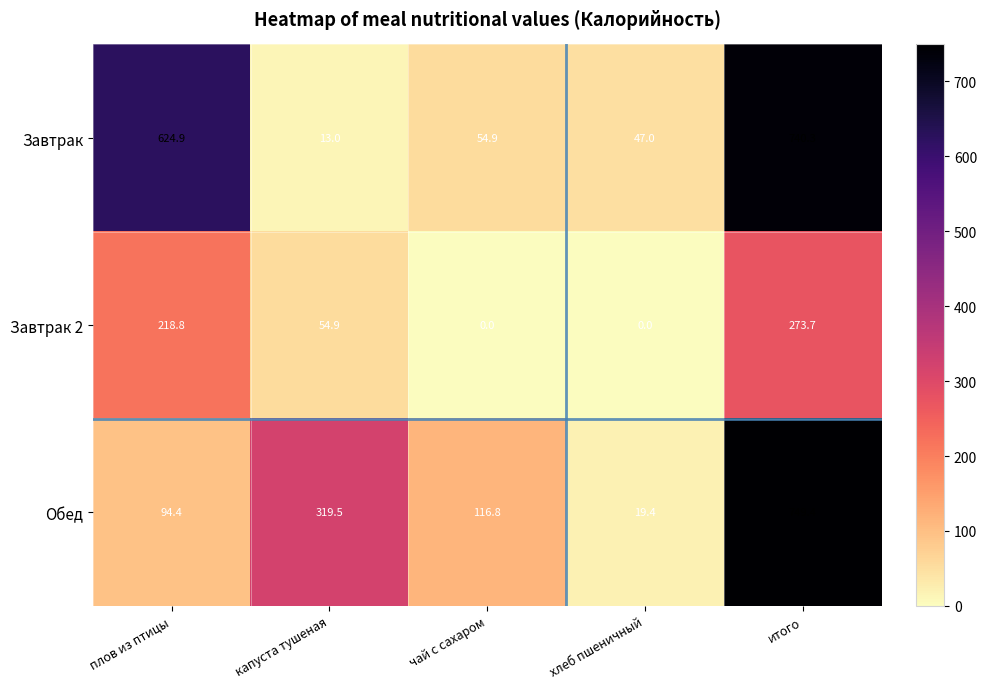

What is the greatest value displayed?

749.4